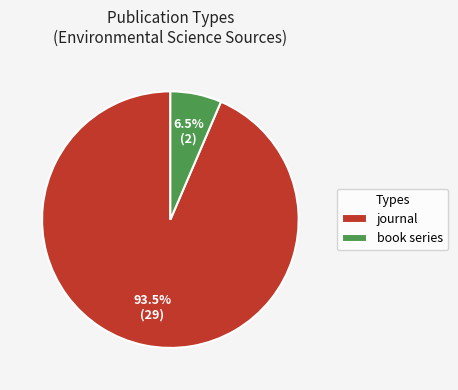

To the nearest percent, what is the difference between the largest and smallest slice percentages?

87%